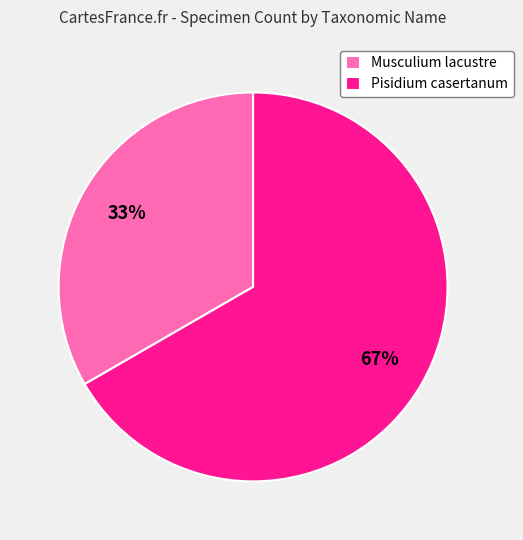

Is it true that Pisidium casertanum is 67% of the pie?

True